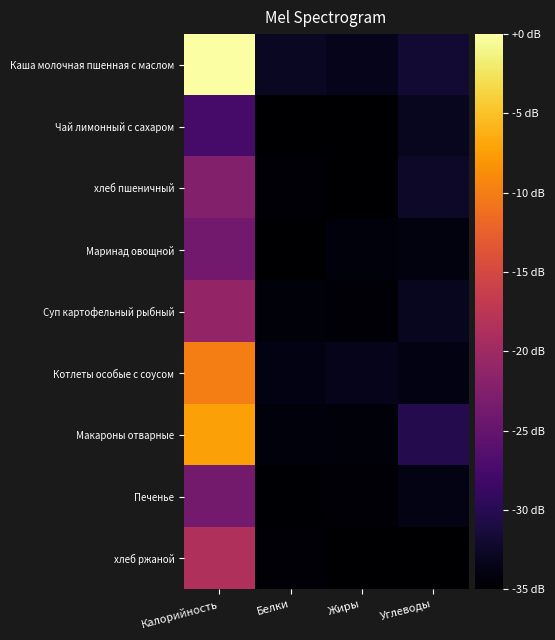

Reading left to right, transcribe all the data shown in this chart.

Каша молочная пшенная с маслом: Калорийность=0.0	Белки=-32.7	Жиры=-33.3	Углеводы=-31.9
Чай лимонный с сахаром: Калорийность=-27.5	Белки=-35.0	Жиры=-35.0	Углеводы=-33.0
хлеб пшеничный: Калорийность=-22.4	Белки=-34.6	Жиры=-35.0	Углеводы=-32.5
Маринад овощной: Калорийность=-23.9	Белки=-34.9	Жиры=-34.2	Углеводы=-34.1
Суп картофельный рыбный: Калорийность=-21.0	Белки=-34.4	Жиры=-34.6	Углеводы=-33.0
Котлеты особые с соусом: Калорийность=-10.0	Белки=-33.9	Жиры=-33.3	Углеводы=-33.8
Макароны отварные: Калорийность=-7.3	Белки=-34.3	Жиры=-34.4	Углеводы=-30.3
Печенье: Калорийность=-23.7	Белки=-34.8	Жиры=-34.6	Углеводы=-33.7
хлеб ржаной: Калорийность=-18.5	Белки=-34.6	Жиры=-34.9	Углеводы=-34.9